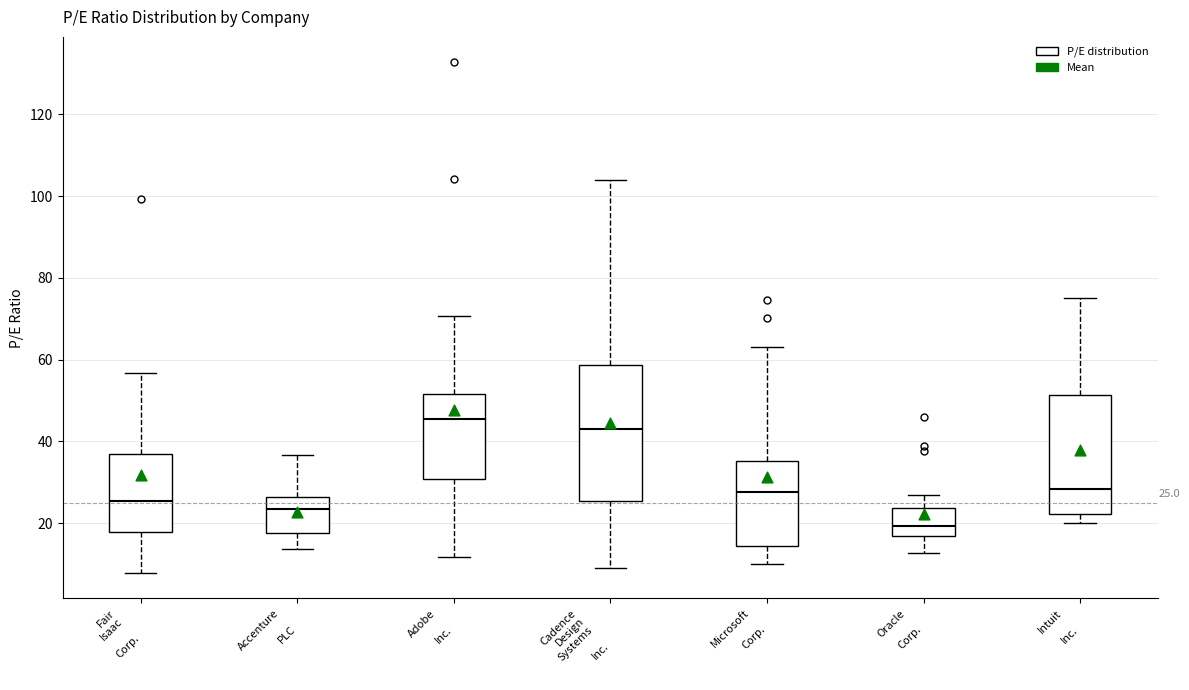

Comparing the boxes themselves (not the whiskers), which one is the tallest?

Cadence Design Systems Inc.